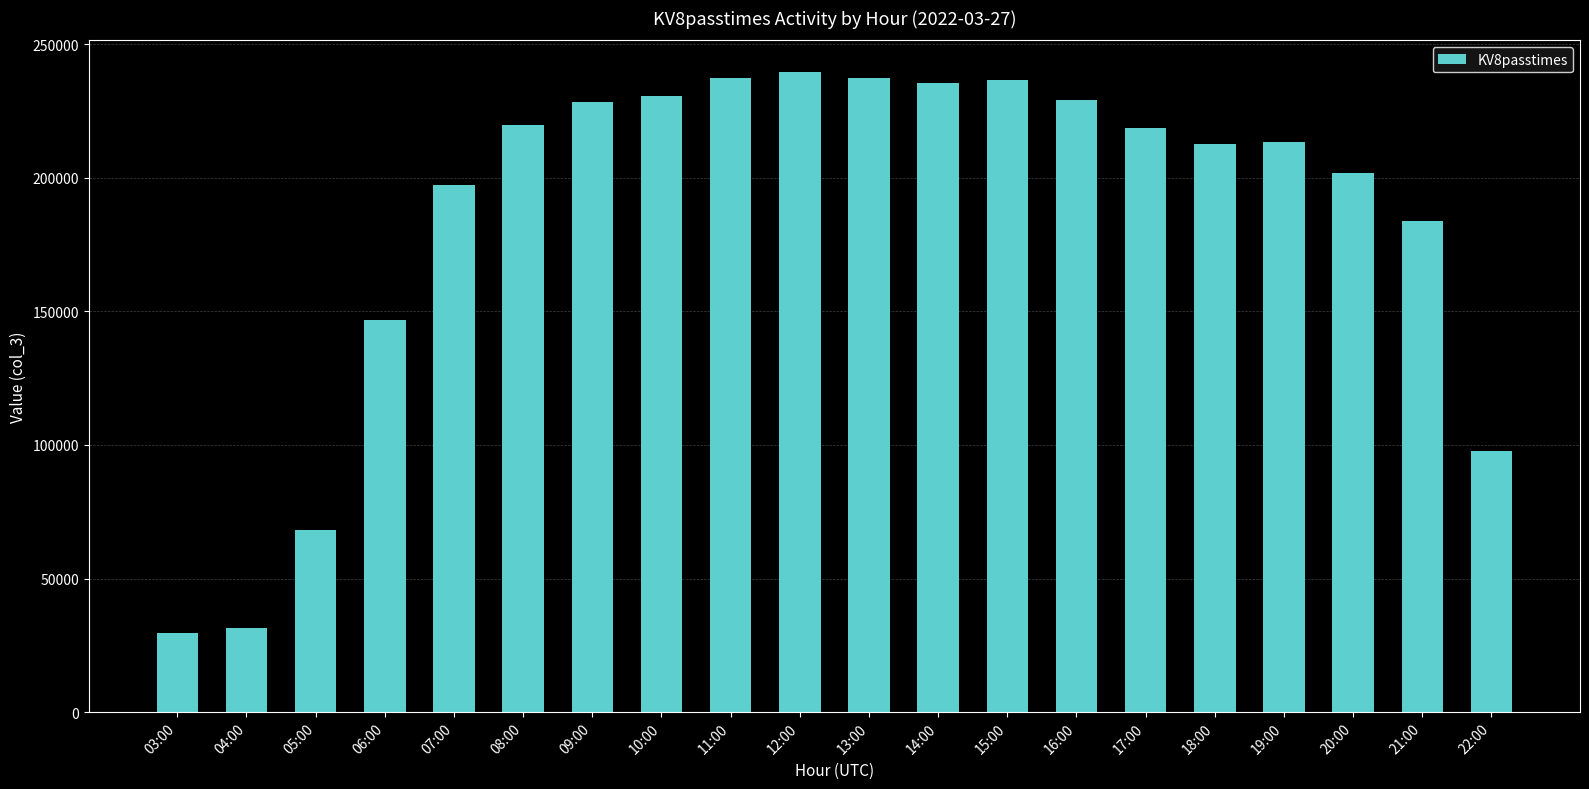

How many values are below 218700?

10